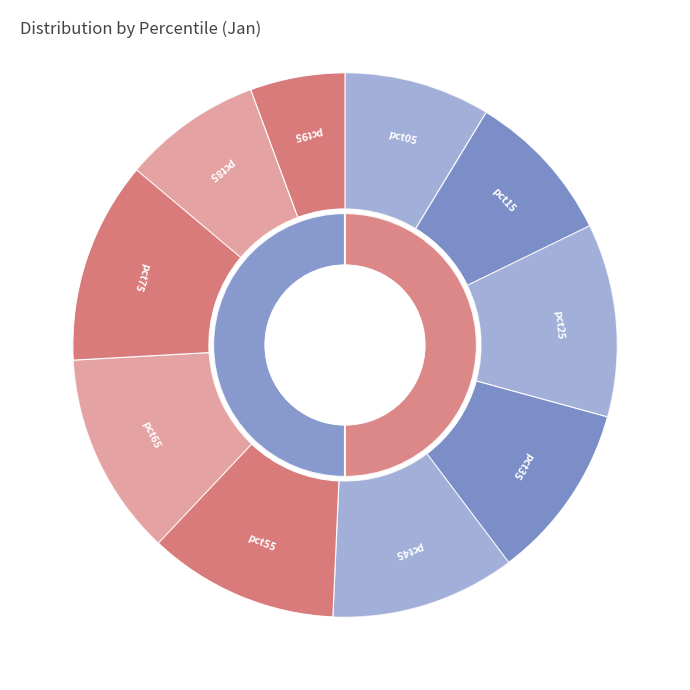

How many segments does this pie chart have?

10